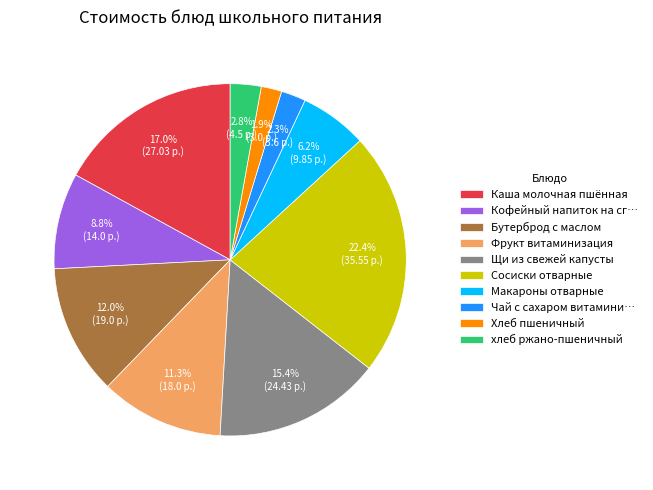

To the nearest percent, what portion does Бутерброд с маслом represent?

12%